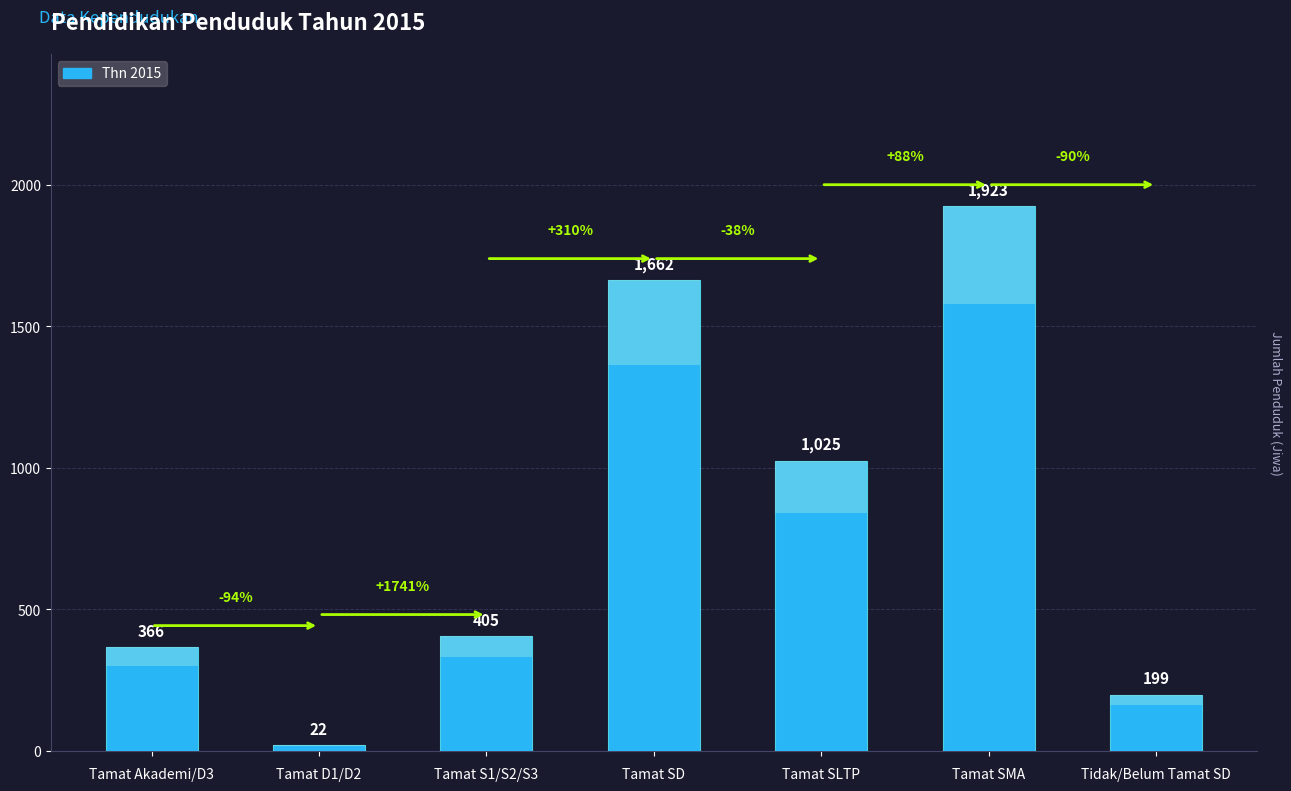

What is the ratio of the value at Tamat SD to the value at Tamat S1/S2/S3?

4.1